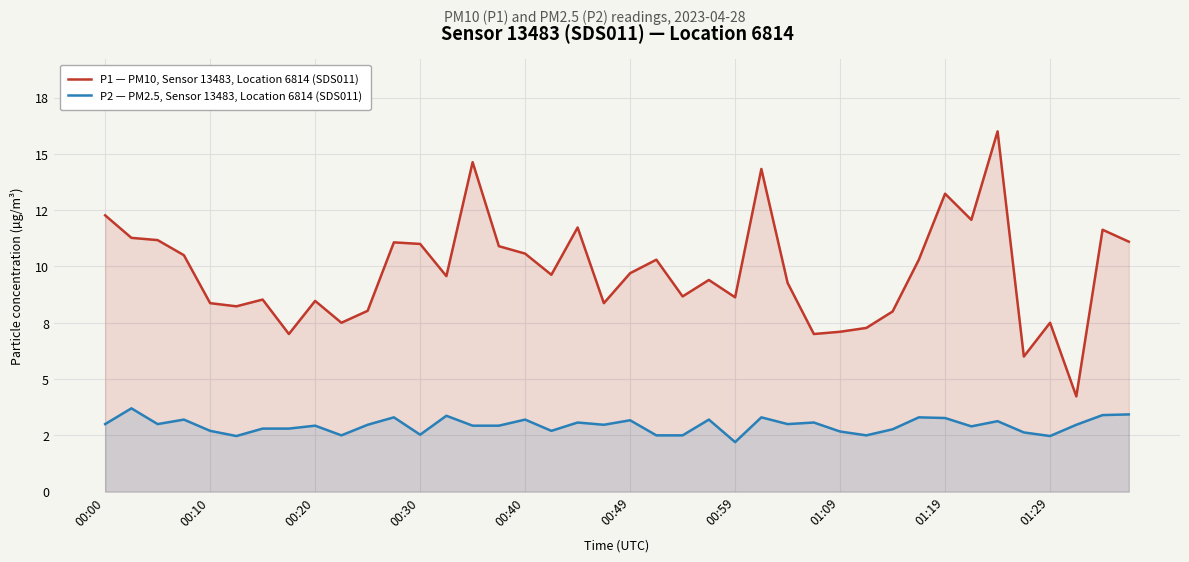

True or false: P1 — PM10, Sensor 13483, Location 6814 (SDS011) and P2 — PM2.5, Sensor 13483, Location 6814 (SDS011) cross at least once.

False